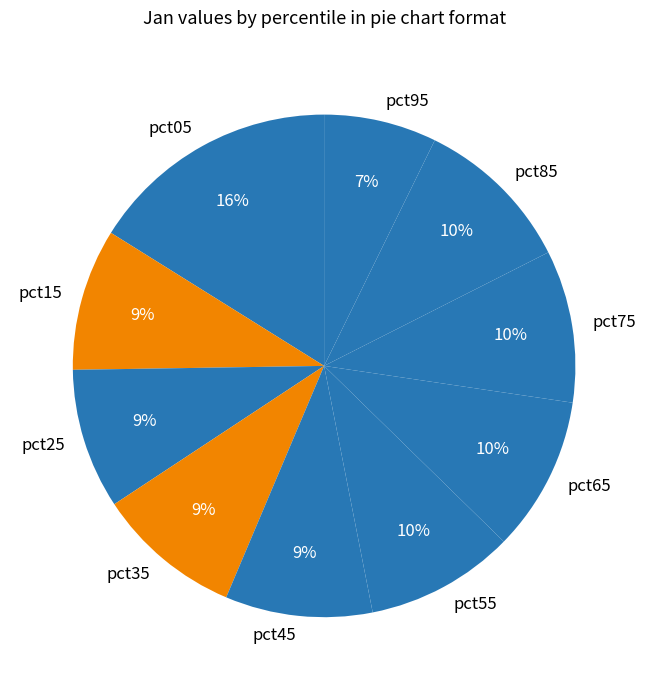

True or false: pct65 accounts for 1% of the total.

False